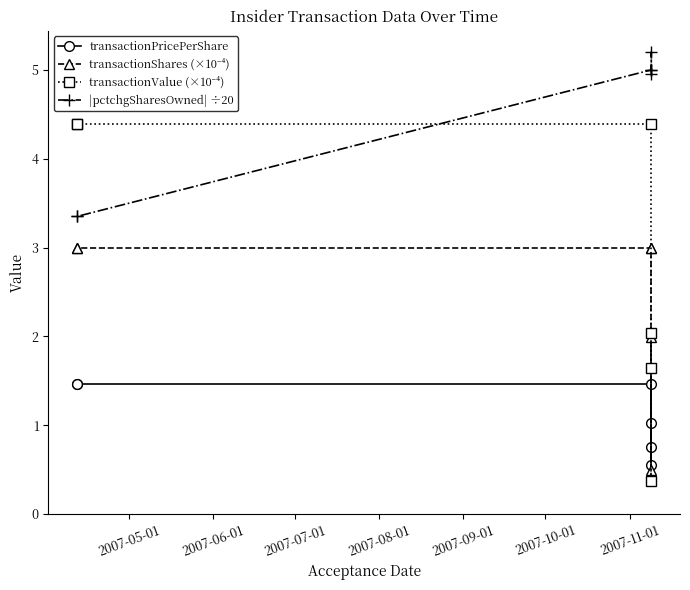

True or false: |pctchgSharesOwned| ÷20 has more than 2 points higher than both neighbors.

False